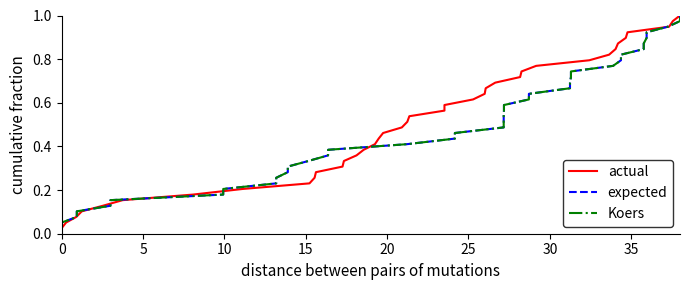

True or false: Waarde op laatste reset has more than 1 interior local peaks.

False